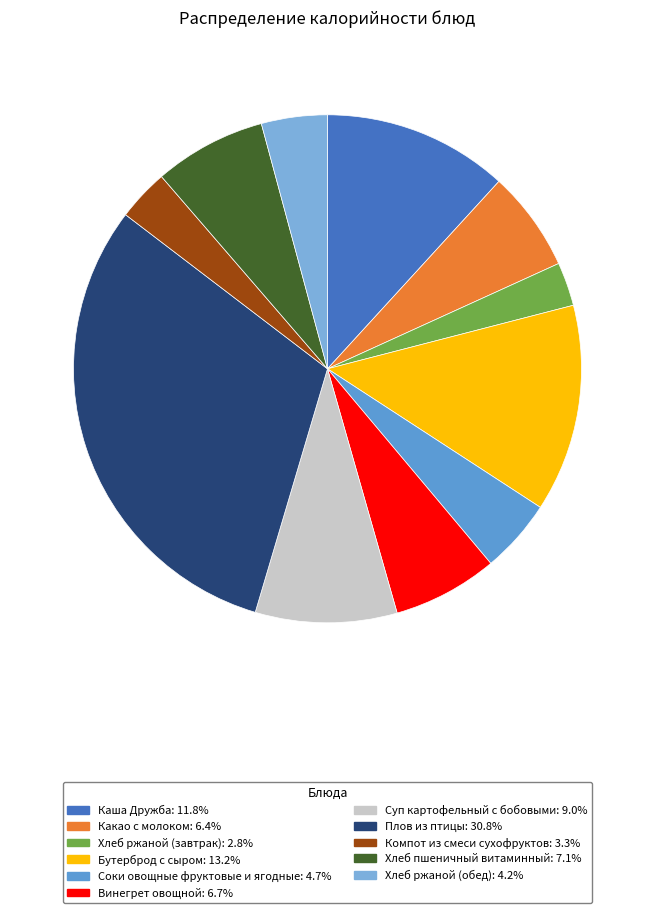

What is the total percentage of Каша Дружба and Хлеб пшеничный витаминный?

18.9%